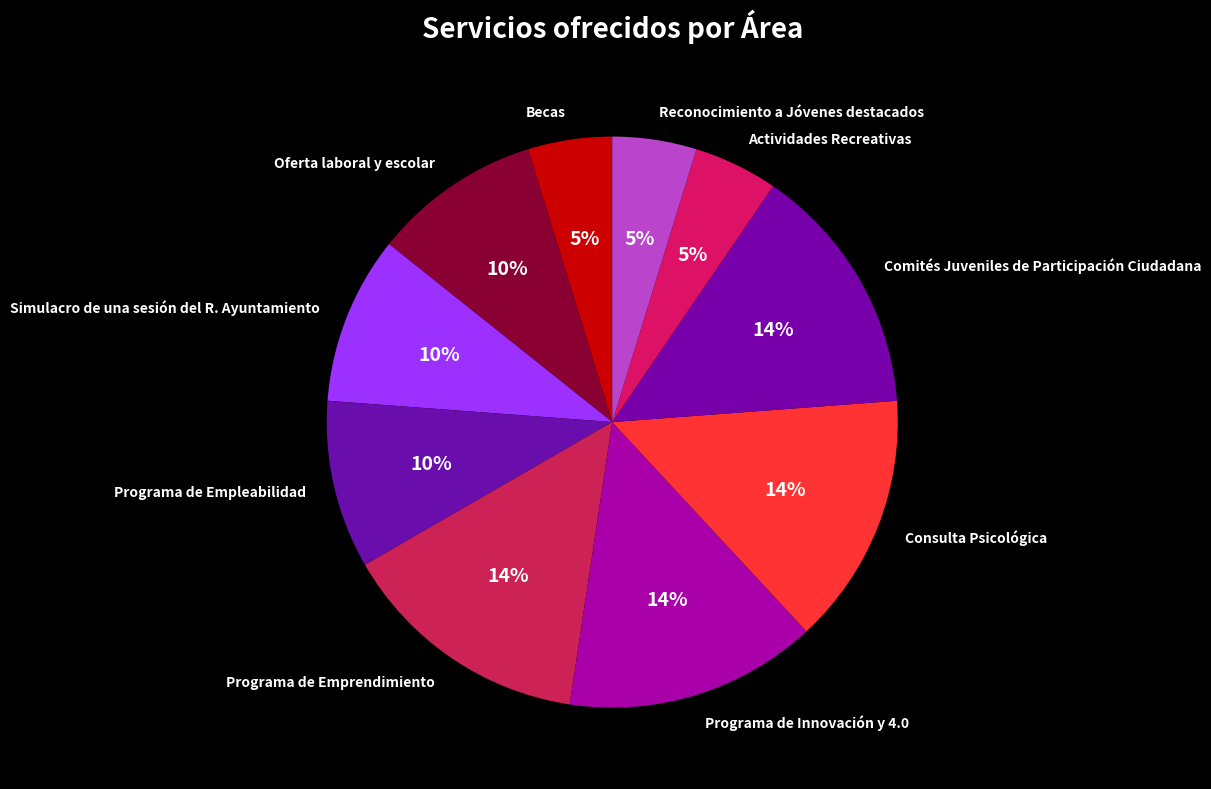

How many slices are in this pie chart?

10